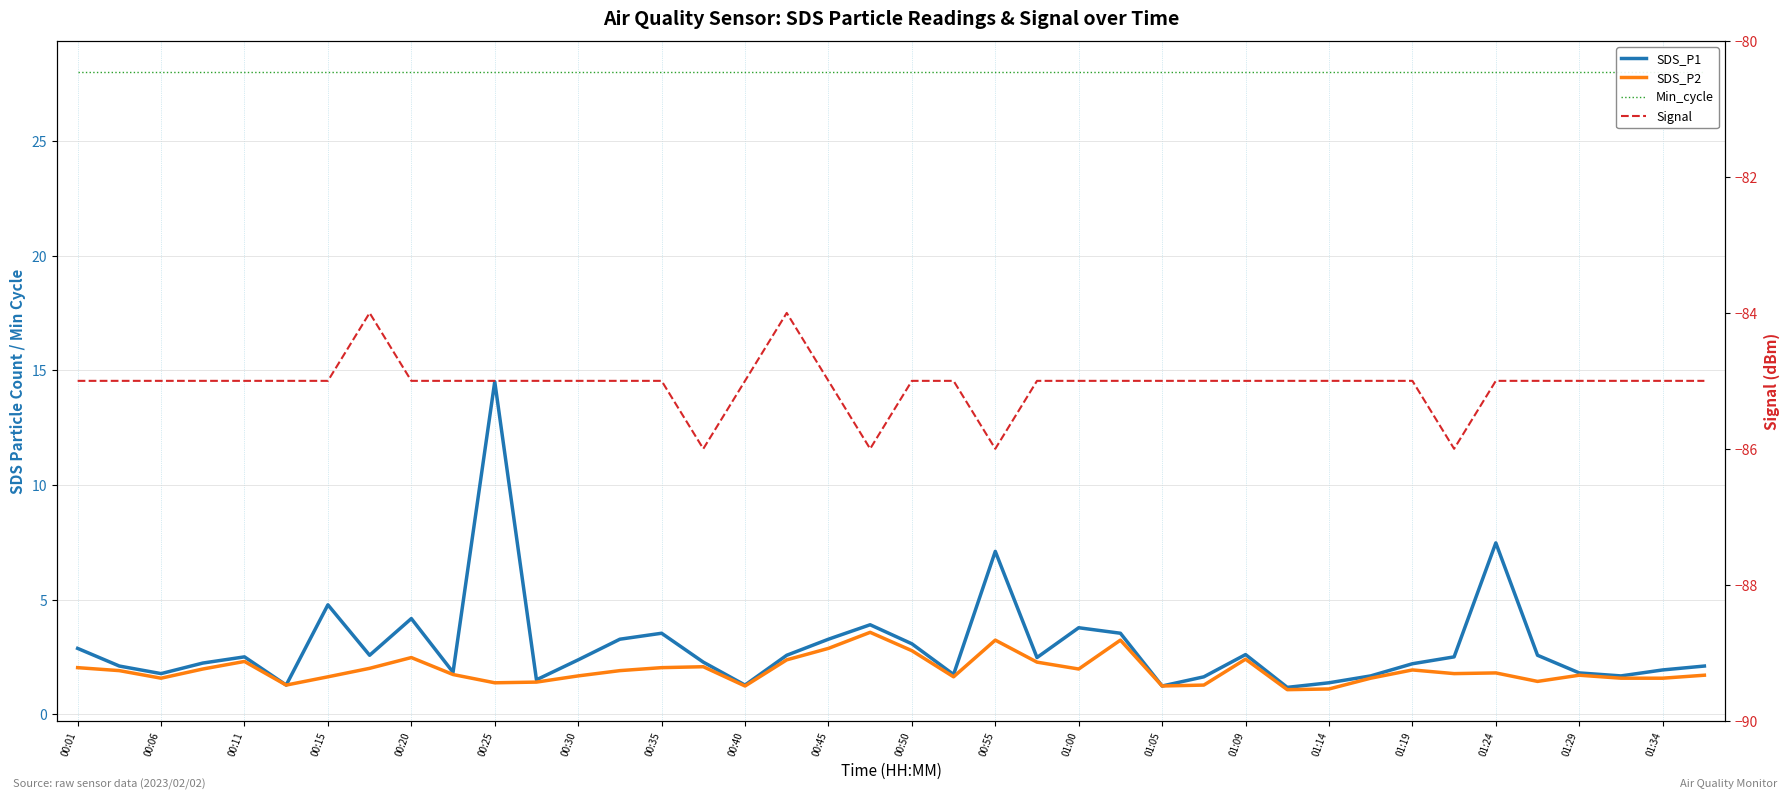

What is the spread (max minus min) of values at 00:01?

113.0